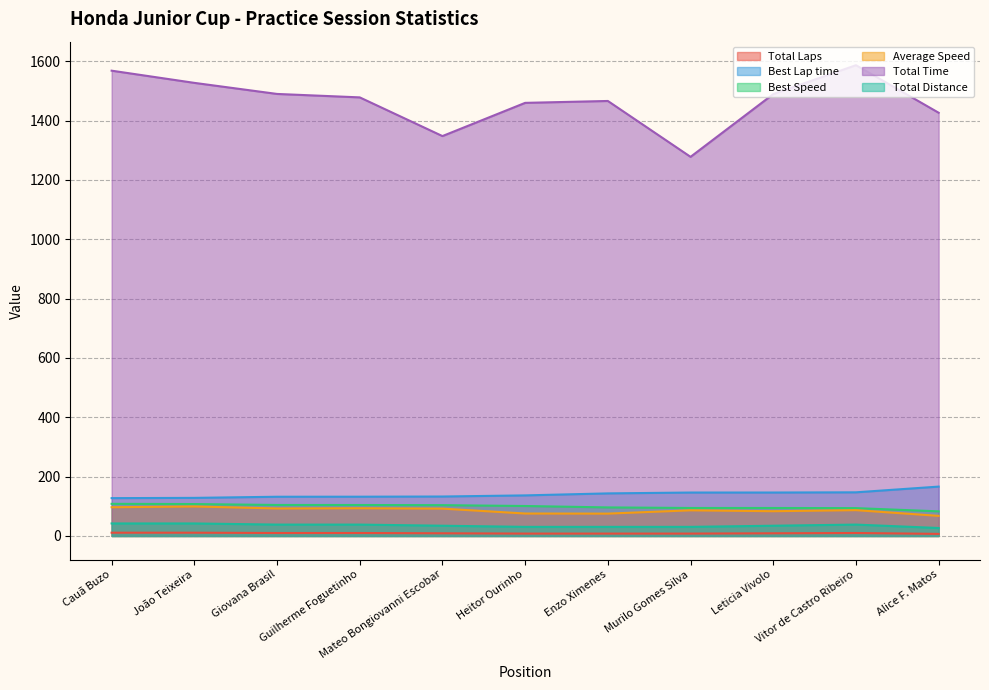

List the labels in order of Total Time value, largest first.

Vitor de Castro Ribeiro, Cauã Buzo, João Teixeira, Giovana Brasil, Leticia Vivolo, Guilherme Foguetinho, Enzo Ximenes, Heitor Ourinho, Alice F. Matos, Mateo Bongiovanni Escobar, Murilo Gomes Silva